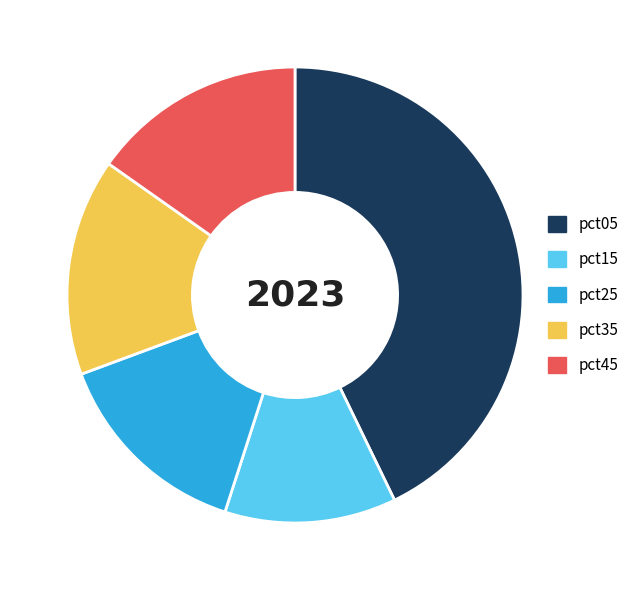

Do pct15 and pct05 together represent more than half of the pie?

Yes